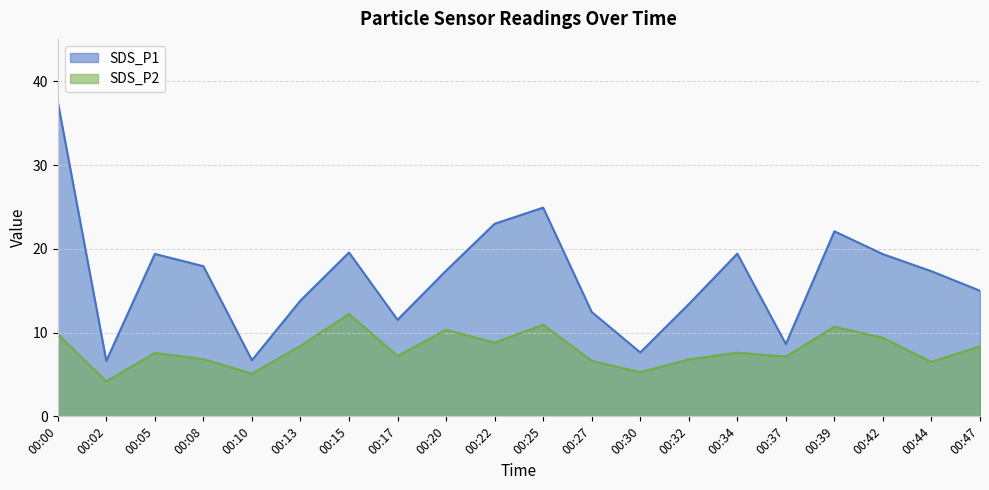

What are all the series names shown in the legend?

SDS_P1, SDS_P2